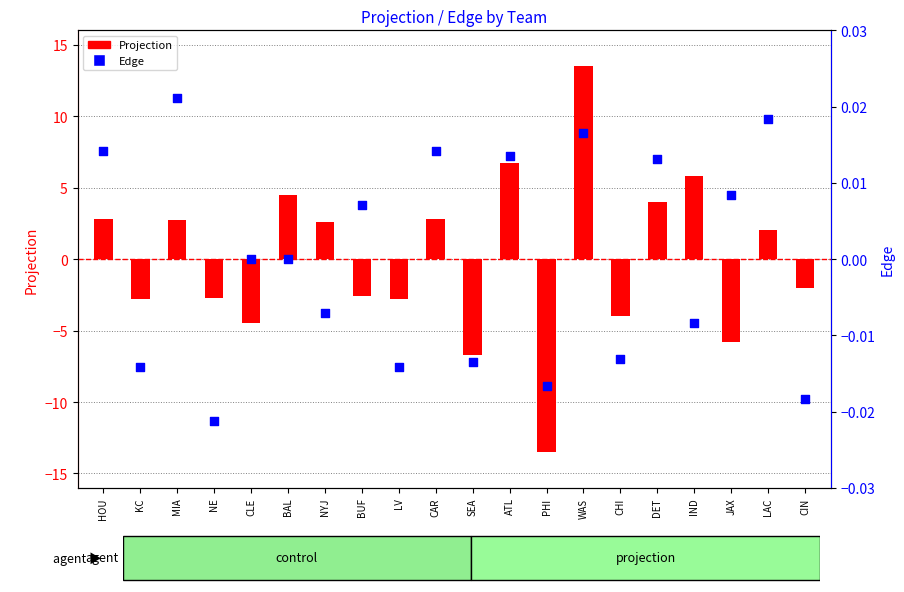

Is the value of Edge at BUF greater than the value of Projection at CLE?

Yes